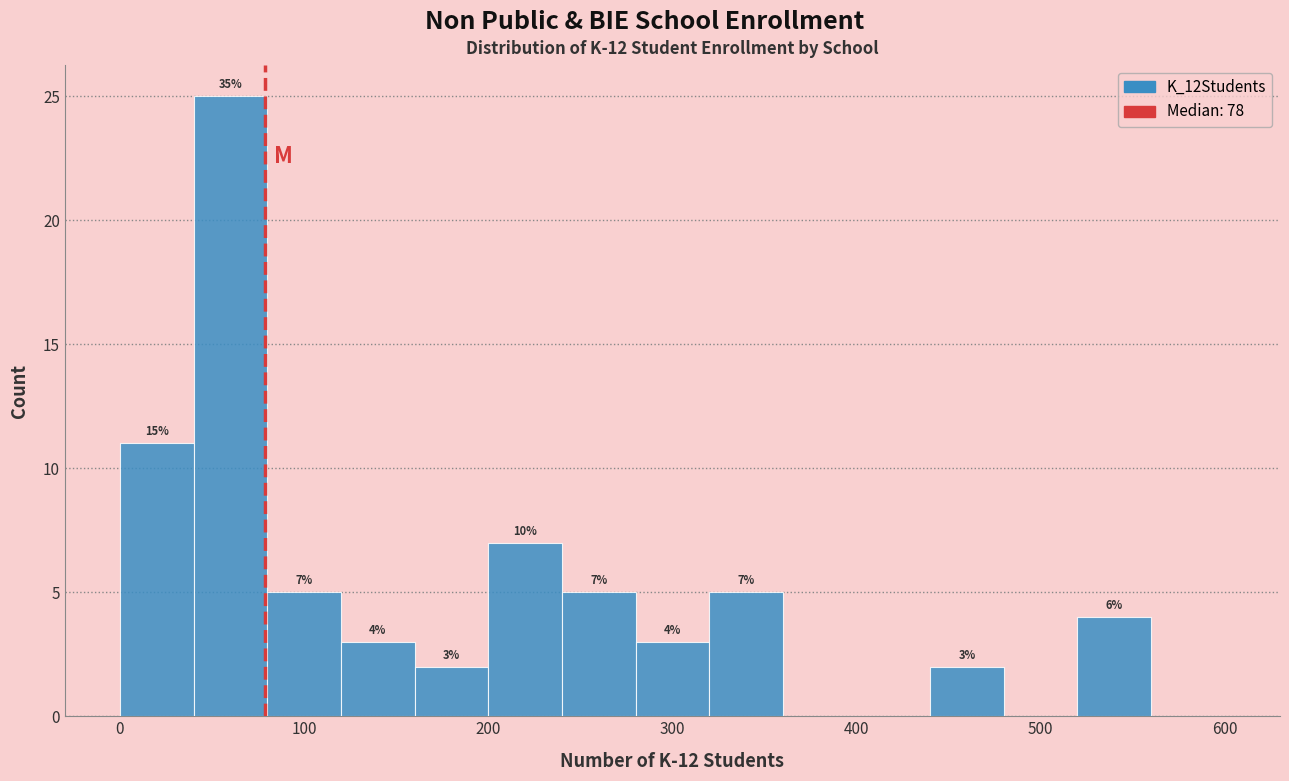

Which range on the x-axis has the tallest bar?

40 to 80